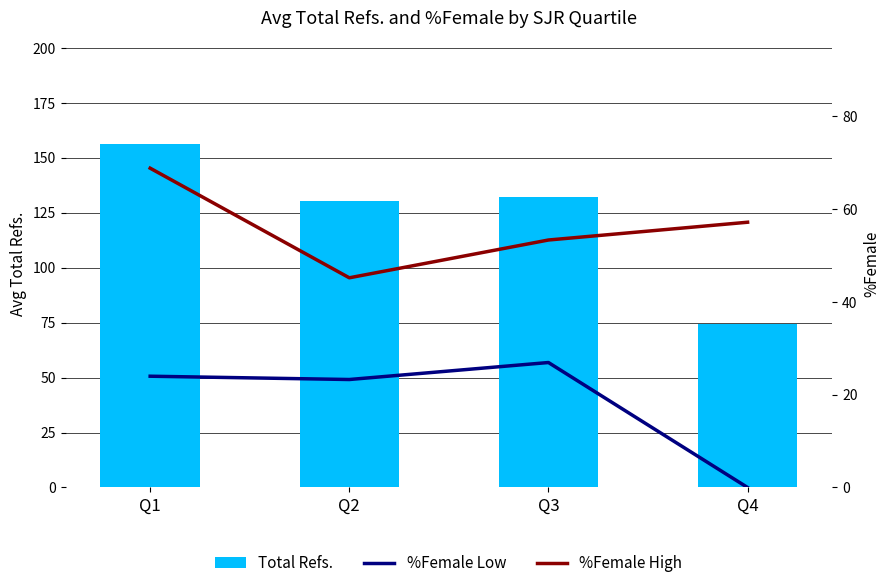

At which category is the sum across all series the highest?

Q1